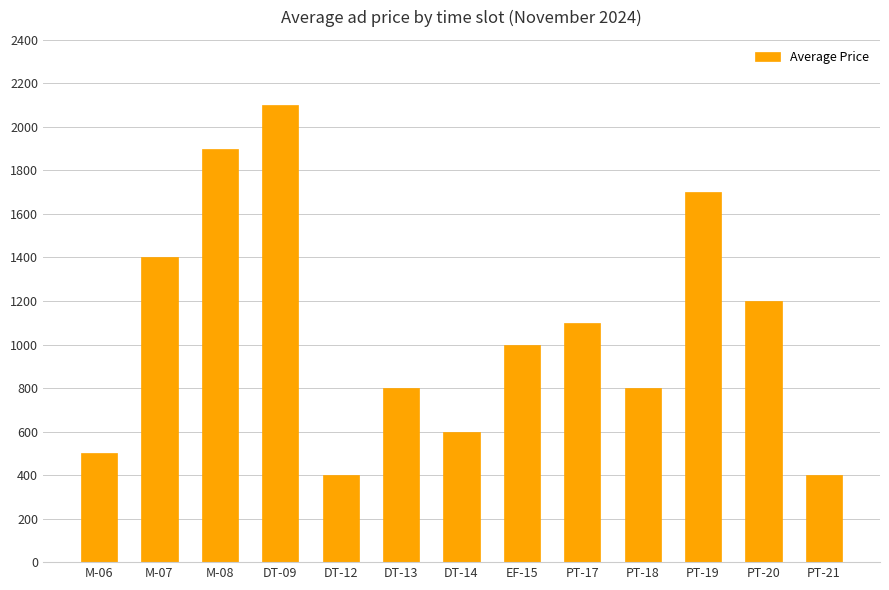

The value at PT-21 is 678. True or false?

False